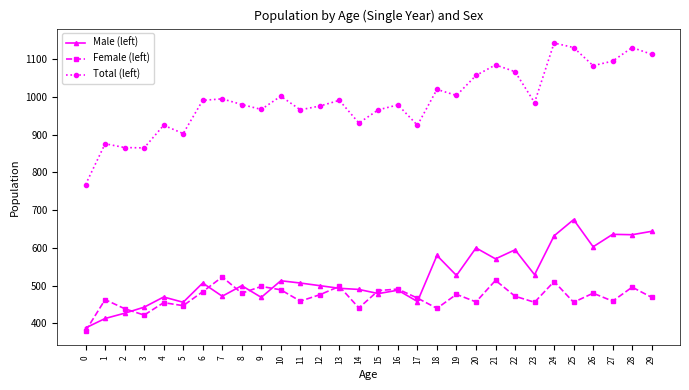

What is the value of the Male (left) point at the 1st from the left?

388